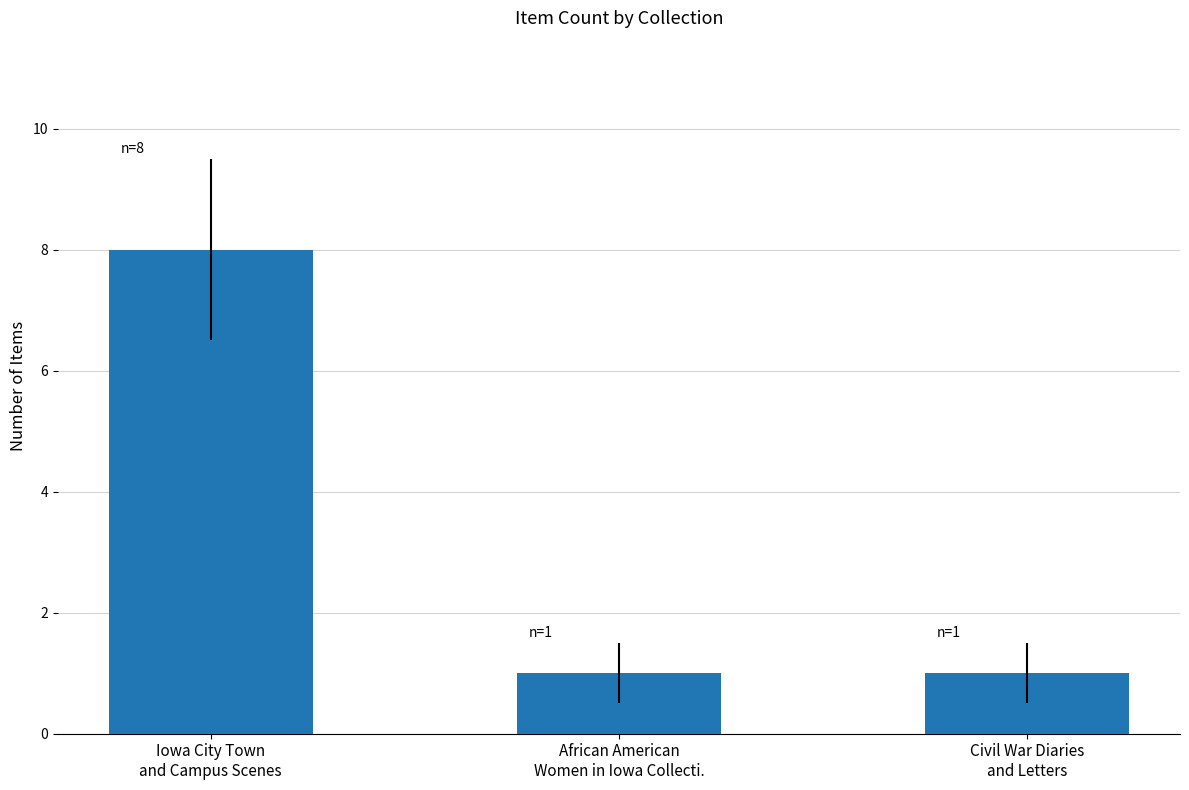

The value at African American
Women in Iowa Collecti. is 1. True or false?

True